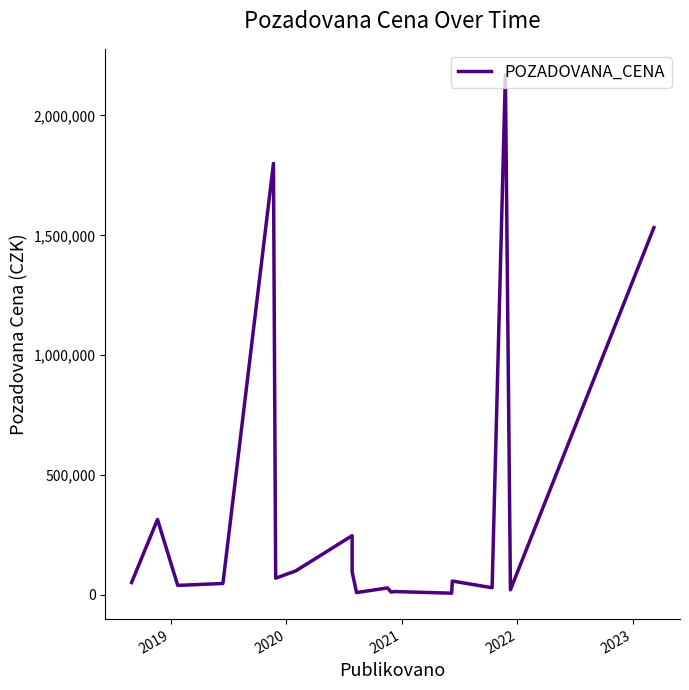

How many data points are less than 51000?

9